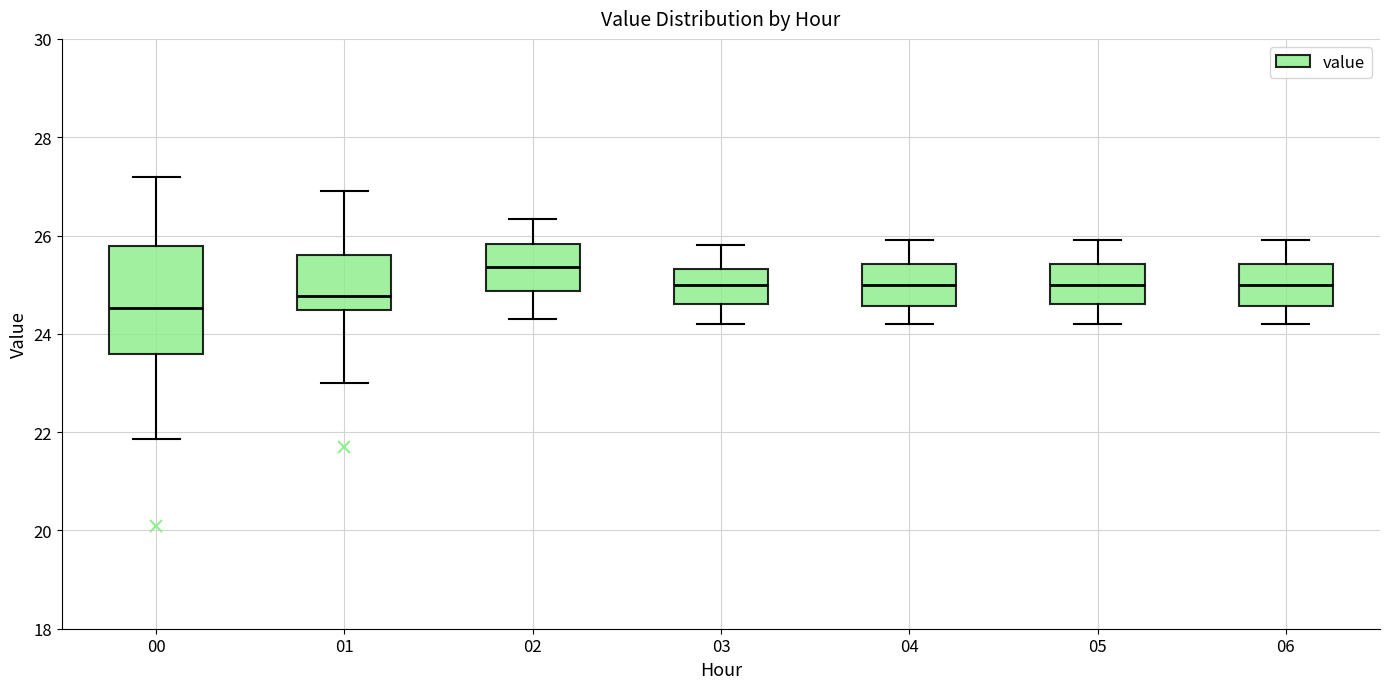

Which box has the highest median line?

02